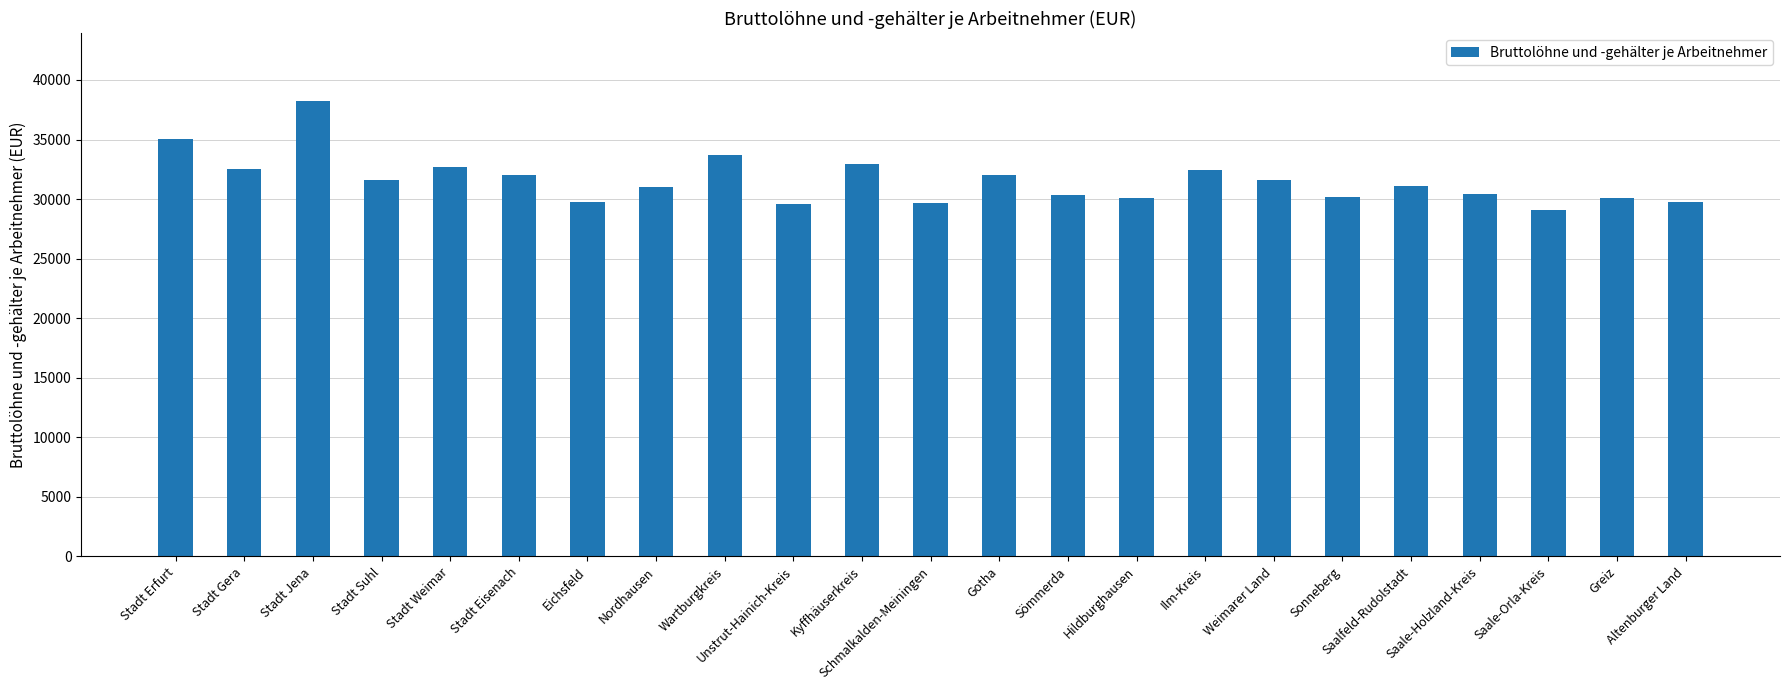

Which has a higher value, Greiz or Wartburgkreis?

Wartburgkreis